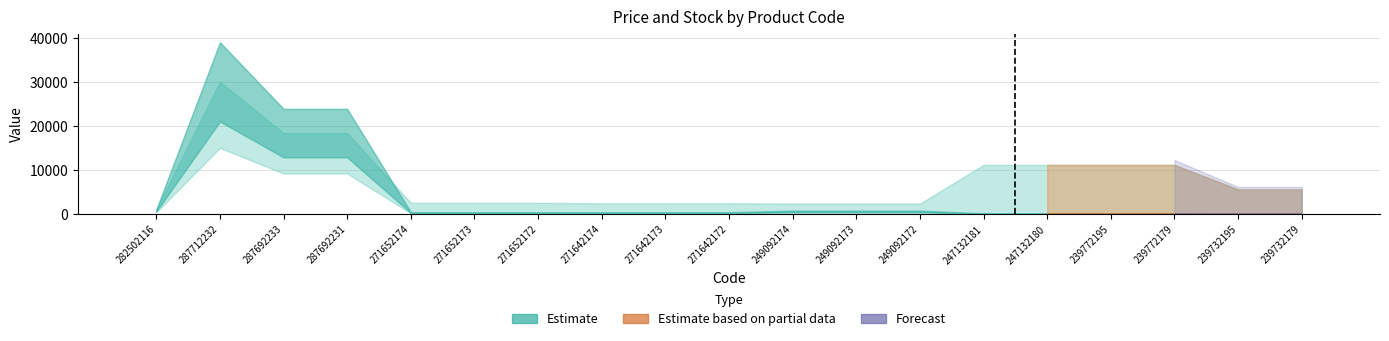

What is the average value?

3.9